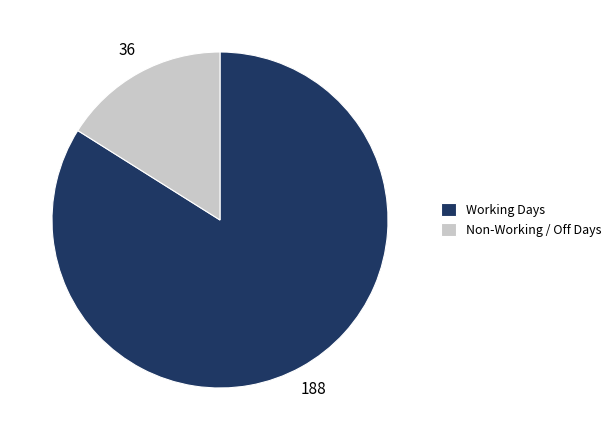

Rank the categories by value from lowest to highest.

Non-Working / Off Days, Working Days